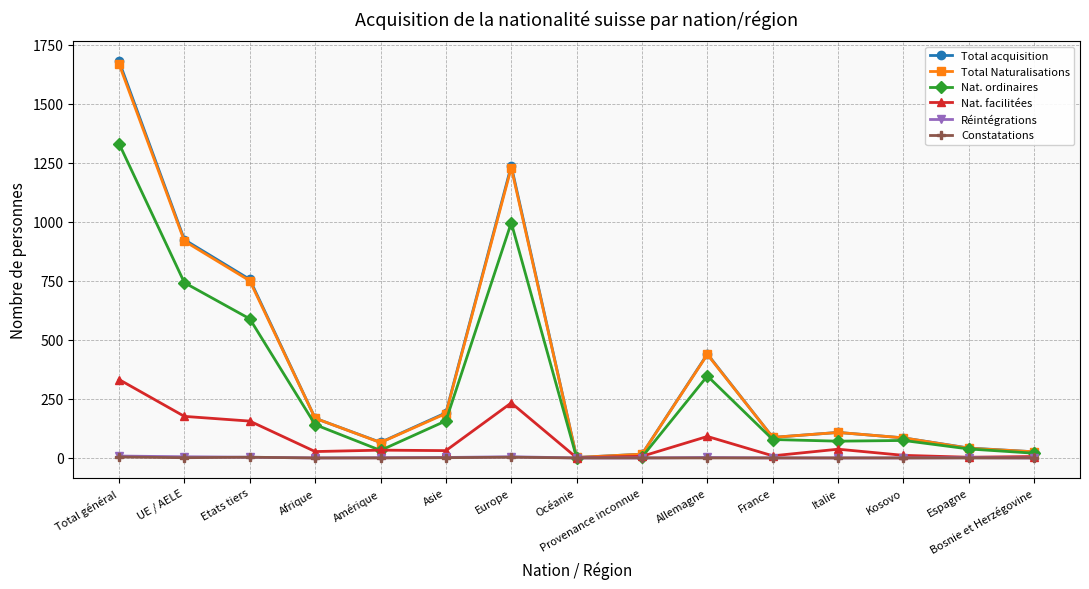

What is the sum of all Nat. facilitées values?

1153